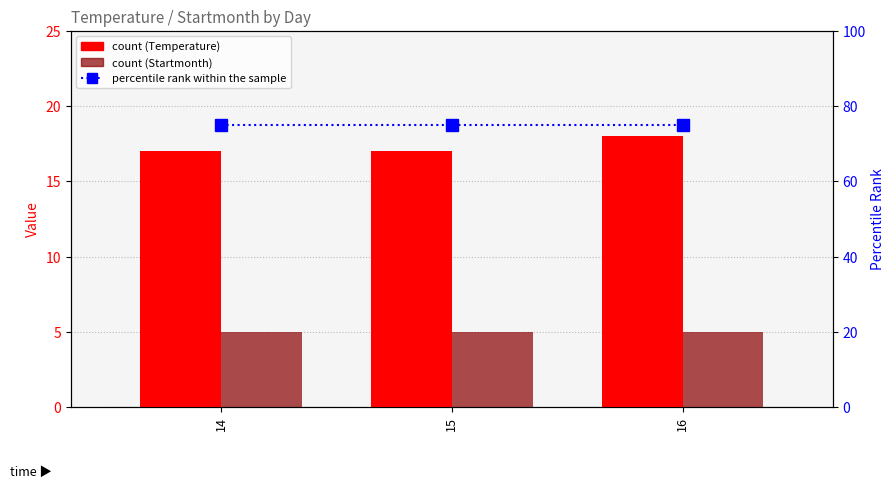

Reading right to left, what are all the values shown in this chart?

Temperature (count): 16=18	15=17	14=17
Startmonth (count): 16=5	15=5	14=5
percentile rank within the sample: 16=75	15=75	14=75